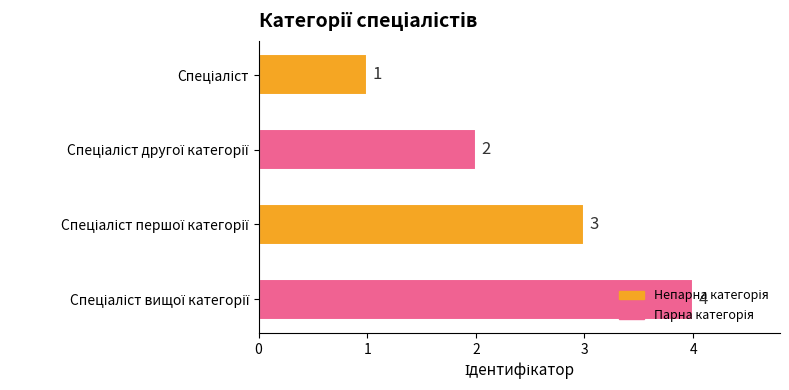

What is the maximum value shown in the chart?

4